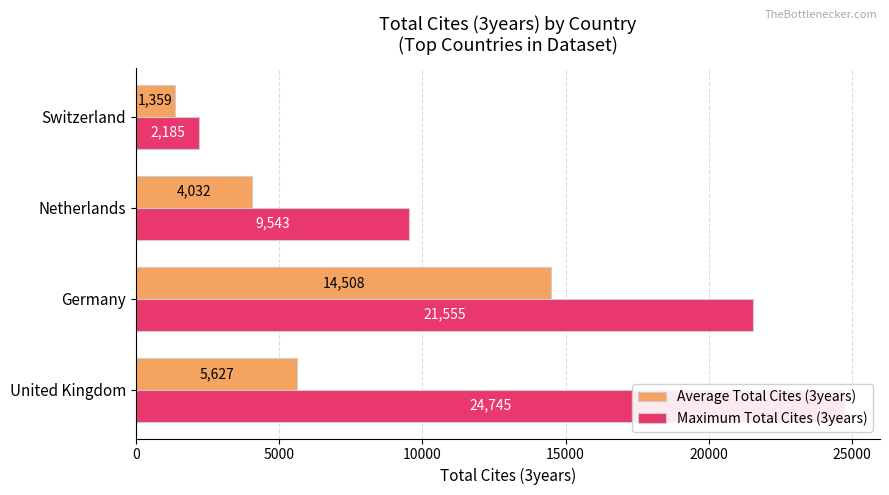

Rank the categories by Maximum Total Cites (3years) value from lowest to highest.

15000, 10000, 5000, 0